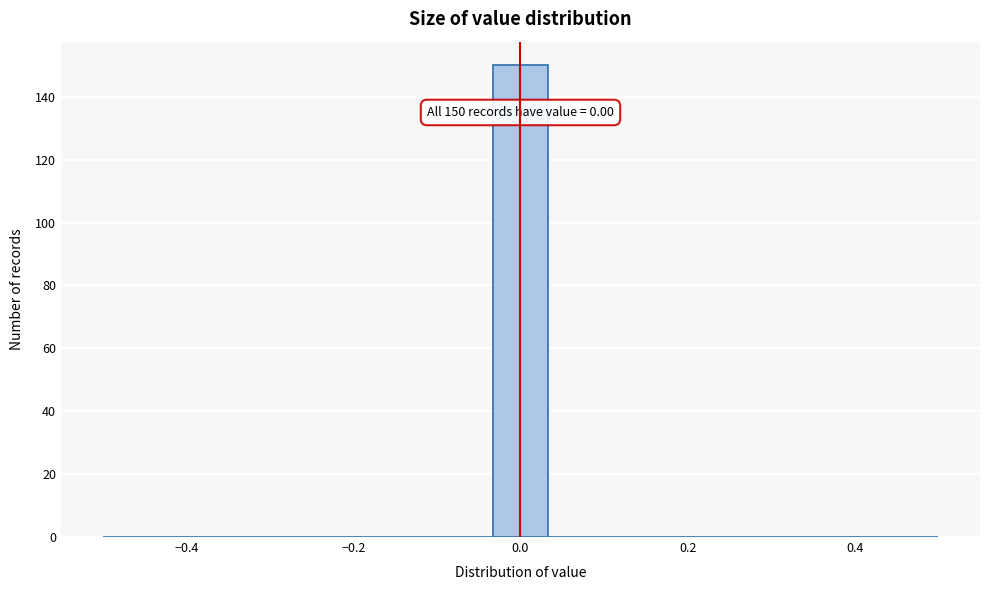

Around what value on the x-axis is the tallest bar? Give the approximate position of its centre, as read against the axis.

0.00